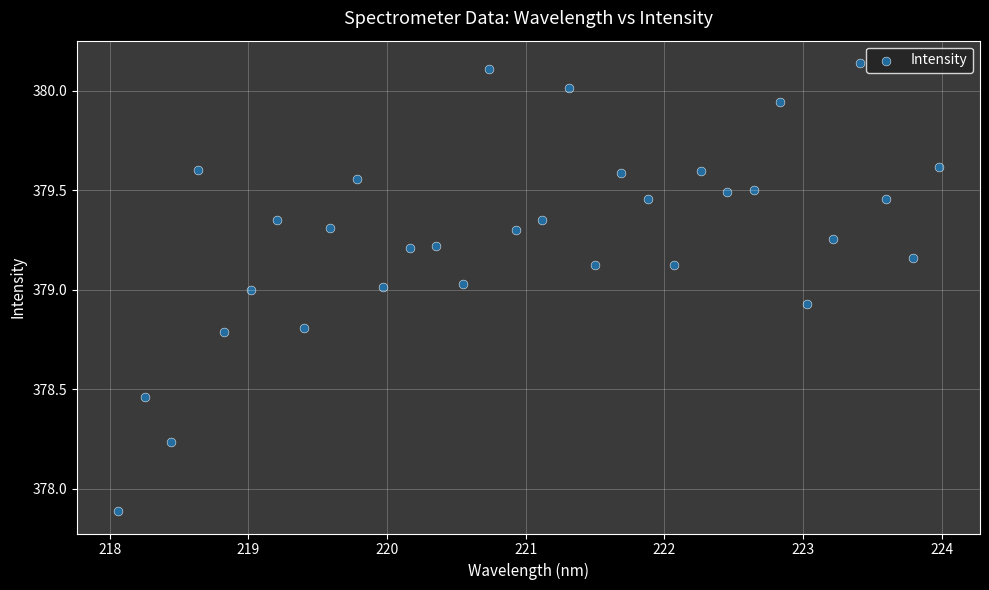

What is the range of X values (max minus min)?

5.9